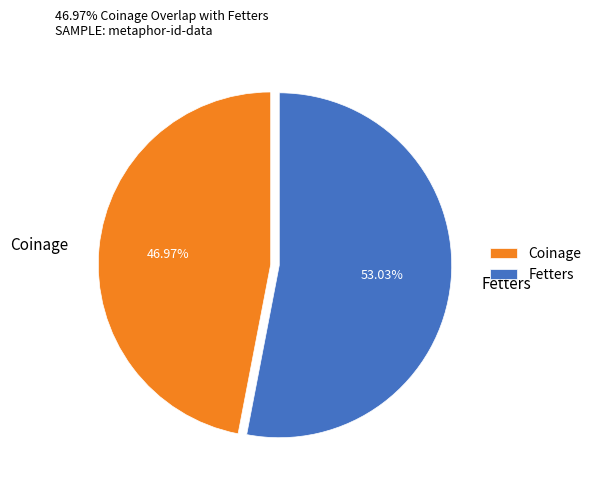

What percentage is NOT represented by Coinage?

53.0%